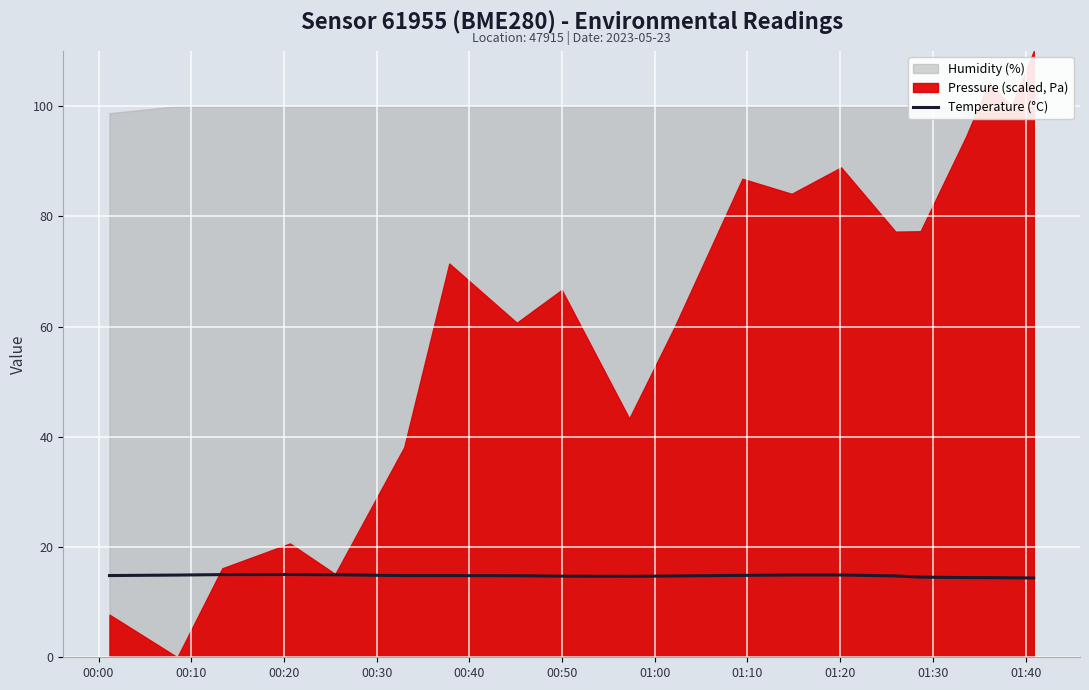

Count the number of categories in the chart.

20